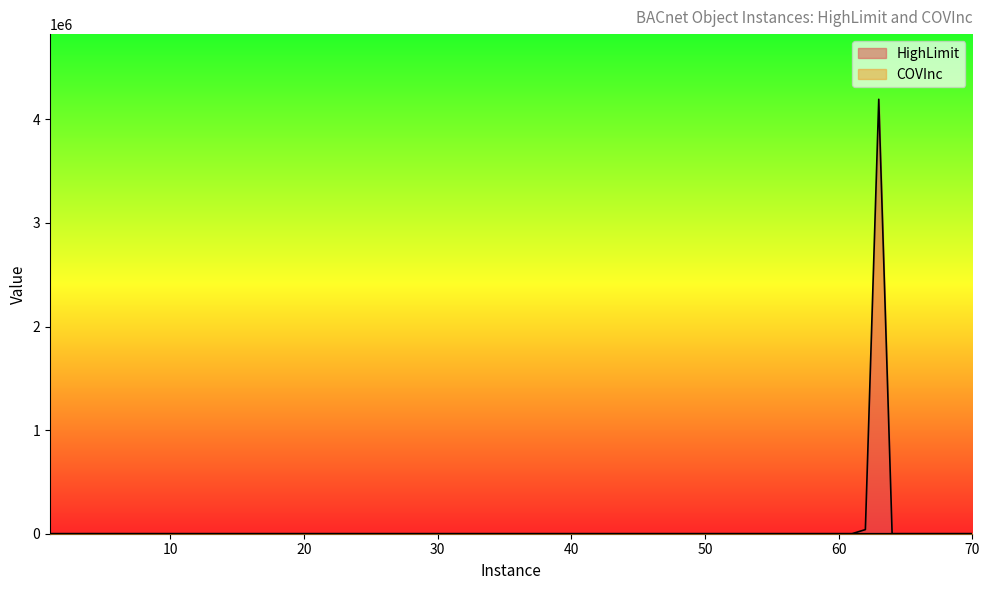

Reading left to right, list all the values displayed in this chart.

HighLimit: 1=0	2=0	3=0	4=153	5=0	6=153	7=0	8=100	9=0	11=0	12=1	13=1	14=1	15=1	16=1	18=1	19=1	21=2	22=0	23=3	24=2	37=0	38=0	43=1	45=1	48=1	50=1	51=1	52=1	57=1	58=1	59=1	60=1	61=1	62=40000	63=4194302	64=14	65=0	66=2	70=100
COVInc: 1=18	2=18	3=18	4=18	5=18	6=1	7=0	8=0	9=10	11=0	12=0	13=0	14=0	15=0	16=0	18=0	19=0	21=0	22=0	23=0	24=0	37=0	38=0	43=0	45=0	48=0	50=0	51=0	52=0	57=0	58=0	59=0	60=0	61=0	62=0	63=0	64=0	65=0	66=0	70=0